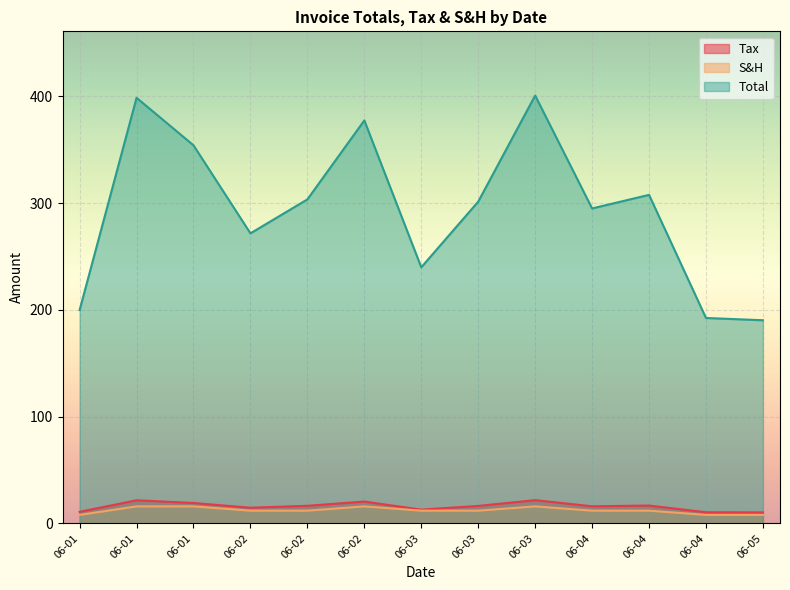

The Total series shows 196.4 at 06-02. True or false?

False